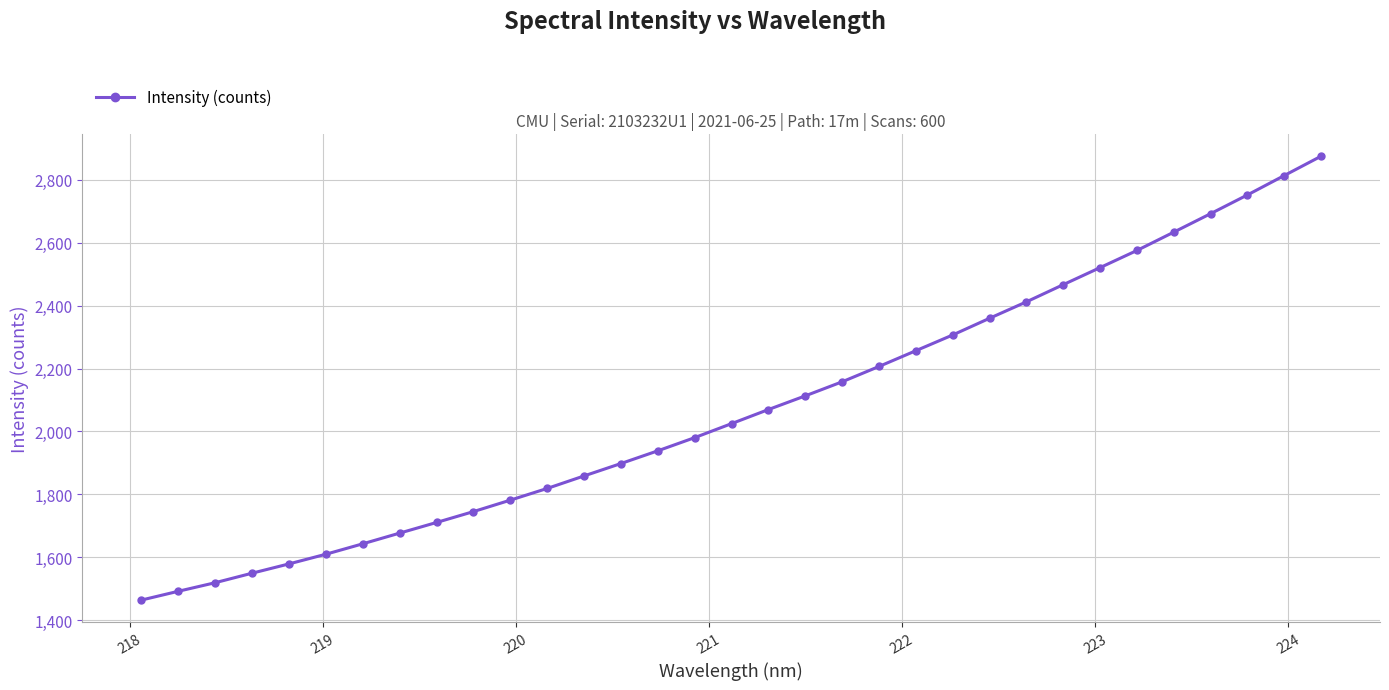

What is the value of the 12th point from the left?

1819.1